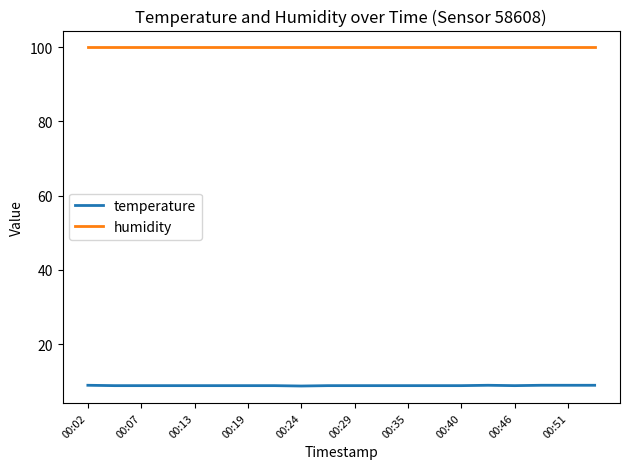

What are all the series names shown in the legend?

temperature, humidity